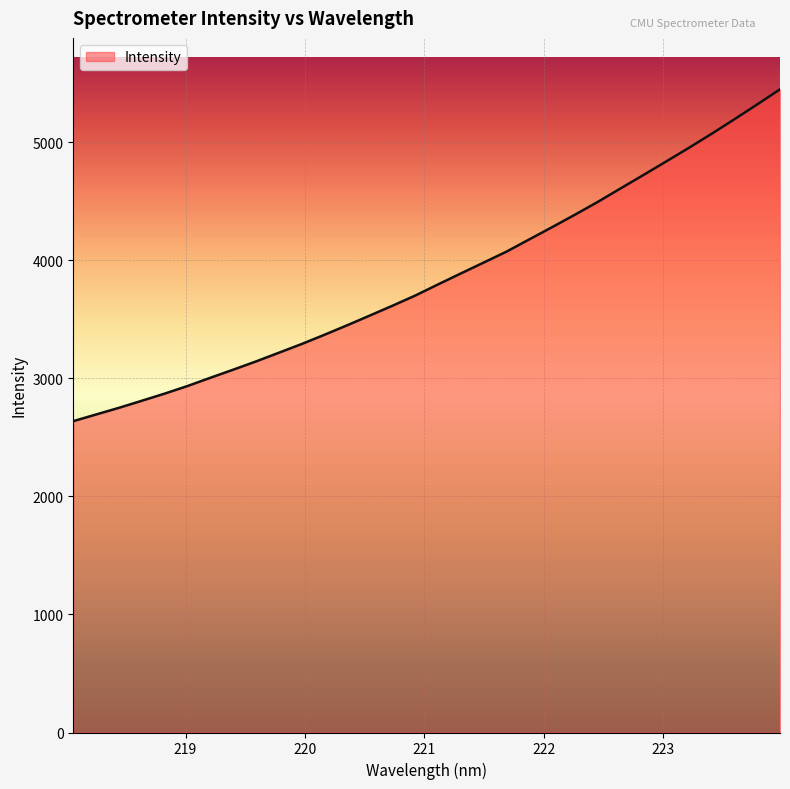

What is the greatest value displayed?

5449.8